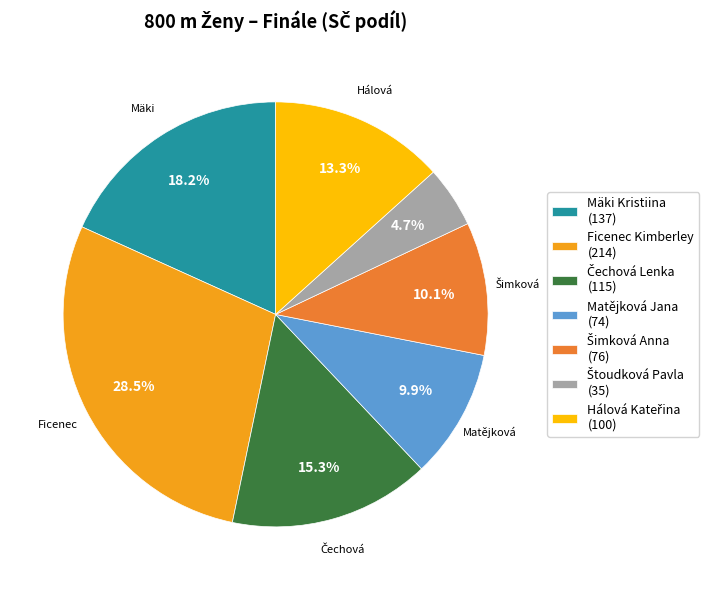

Does Mäki Kristiina represent more than half of the total?

No